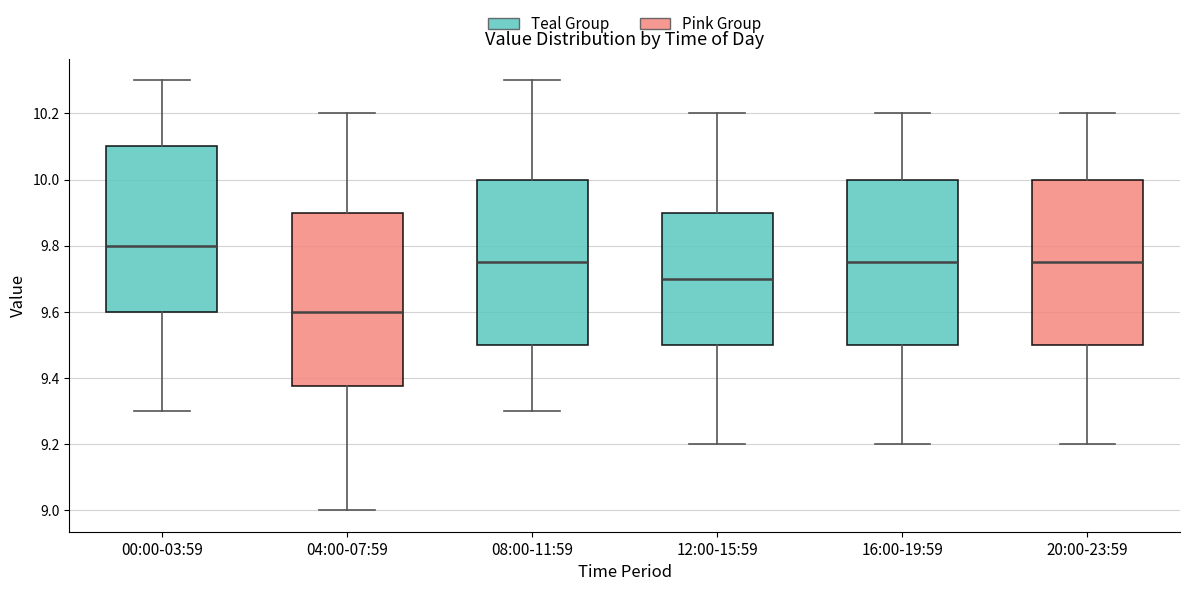

Which box has the highest median line?

00:00-03:59